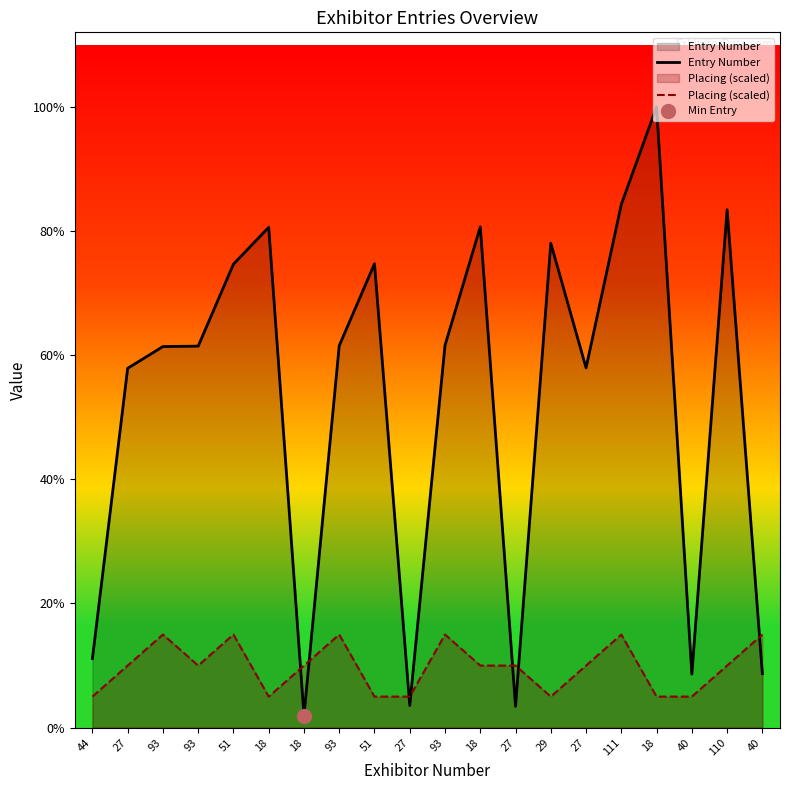

Reading left to right, extract all data points from this chart.

Entry Number: 44=165.0	27=859.0	93=911.0	93=912.0	51=1108.0	18=1196.0	18=29.0	93=913.0	51=1109.0	27=53.0	93=914.0	18=1197.0	27=51.0	29=1158.0	27=860.0	111=1251.0	18=1484.0	40=128.0	110=1238.0	40=129.0
Placing (scaled): 44=74.2	27=148.4	93=222.6	93=148.4	51=222.6	18=74.2	18=148.4	93=222.6	51=74.2	27=74.2	93=222.6	18=148.4	27=148.4	29=74.2	27=148.4	111=222.6	18=74.2	40=74.2	110=148.4	40=222.6